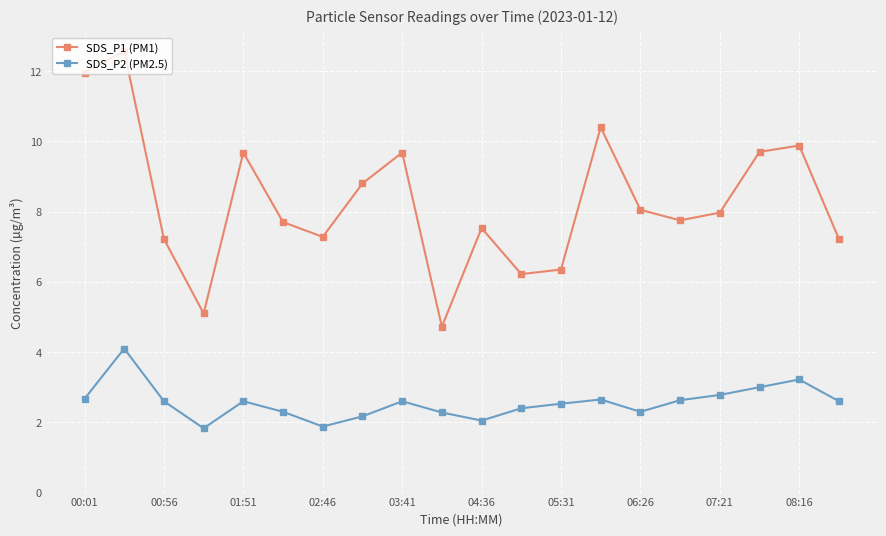

List the series in order of their overall mean, highest first.

SDS_P1 (PM1), SDS_P2 (PM2.5)